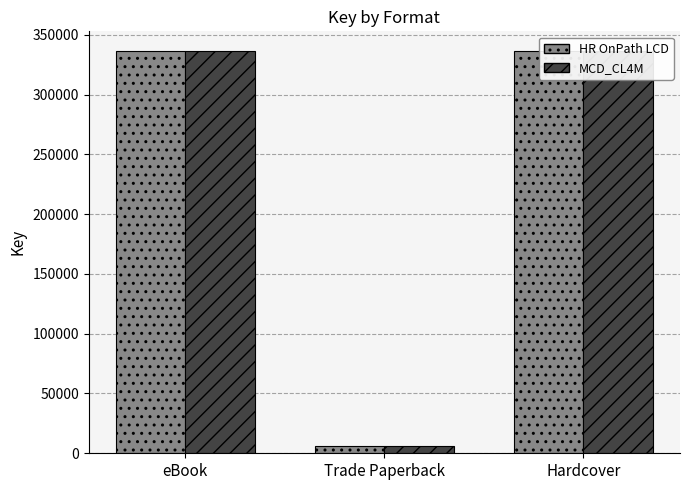

What are all the series names shown in the legend?

HR OnPath LCD, MCD_CL4M